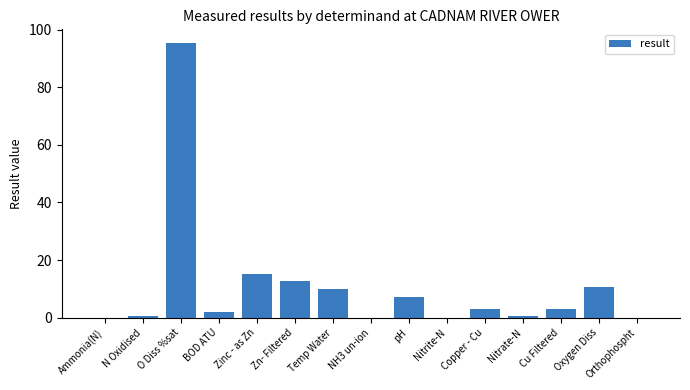

Which label corresponds to the largest value in the chart?

O Diss %sat